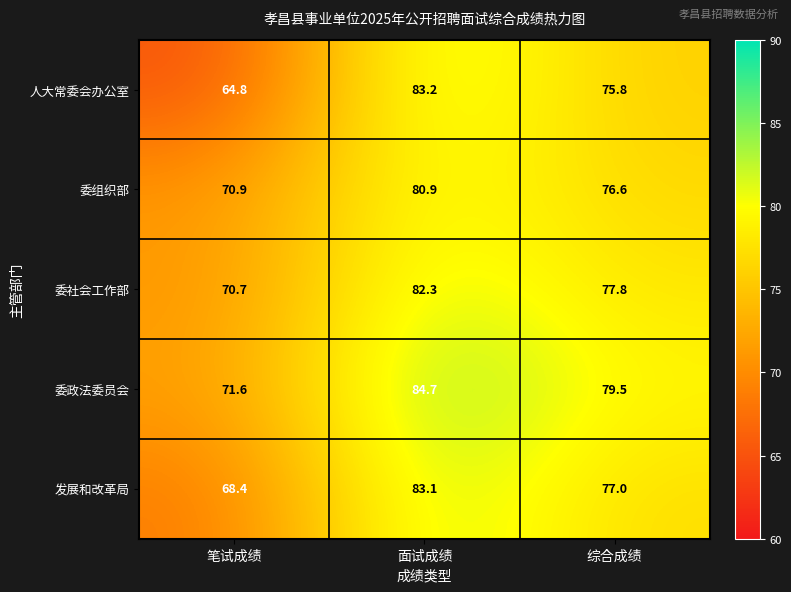

List the series in order of their peak value, highest first.

委政法委员会, 人大常委会办公室, 发展和改革局, 委社会工作部, 委组织部